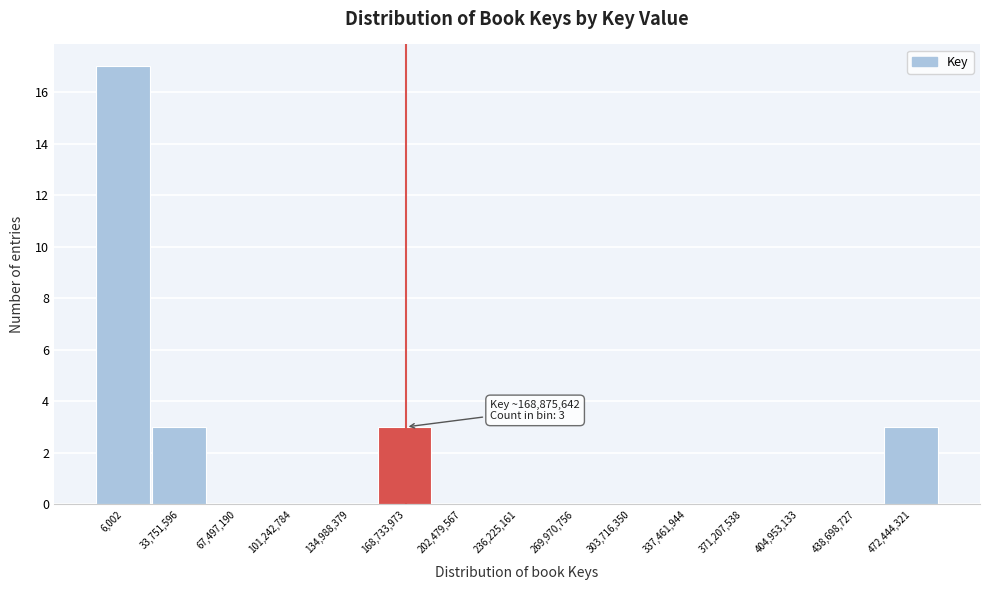

Reading left to right, what are all the values shown in this chart?

6,002=17	33,751,596=3	67,497,190=0	101,242,784=0	134,988,379=0	168,733,973=3	202,479,567=0	236,225,161=0	269,970,756=0	303,716,350=0	337,461,944=0	371,207,538=0	404,953,133=0	438,698,727=0	472,444,321=3